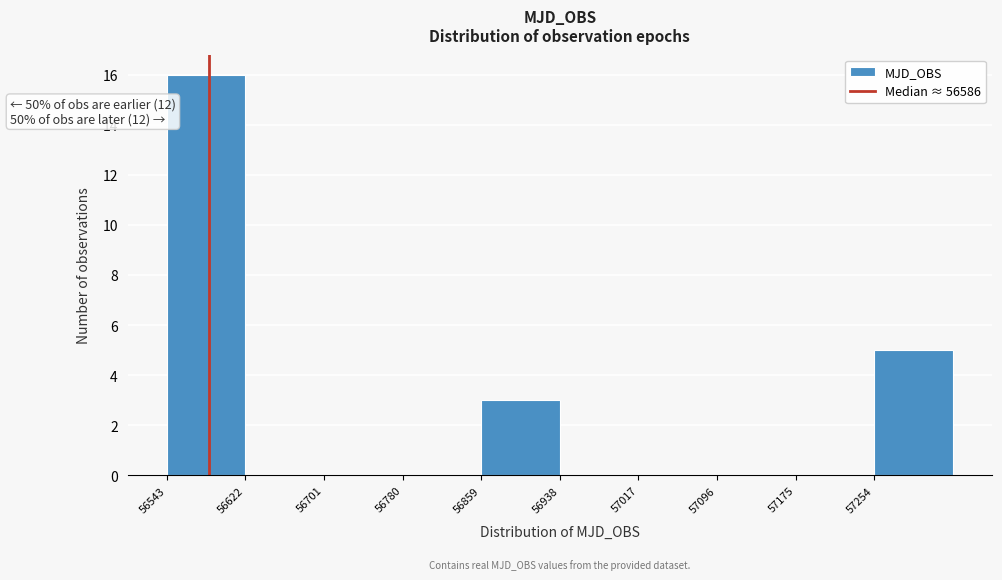

Over which range of the x-axis is the bar tallest?

56540 to 56620